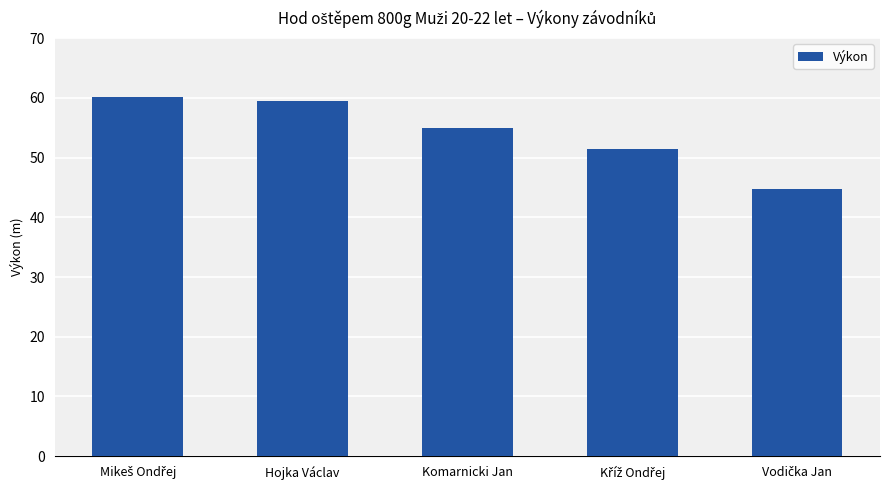

What is the average value?

54.1